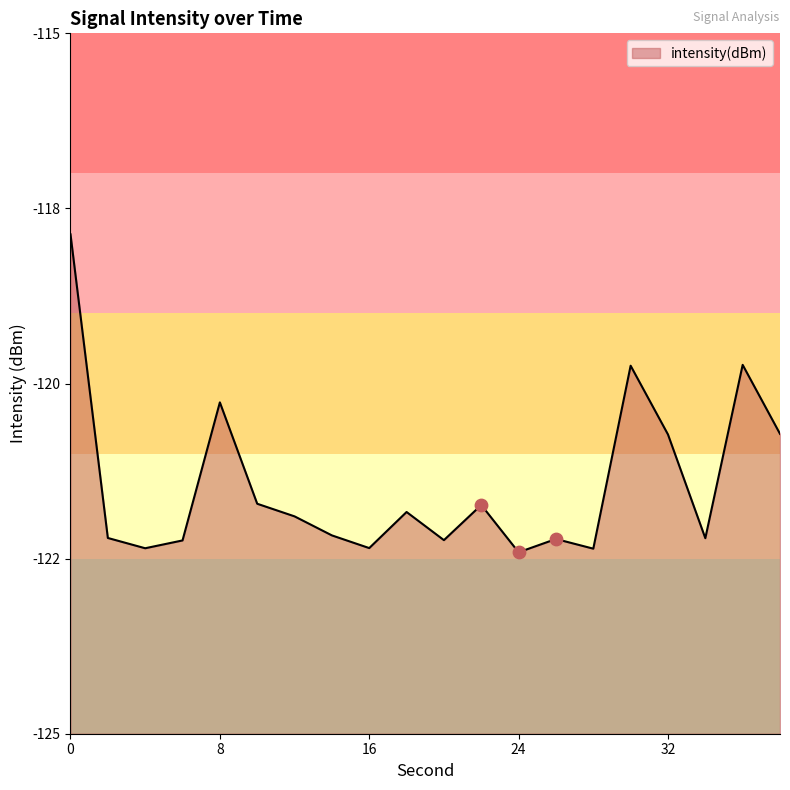

What is the change in value from 0 to 20?

-4.4